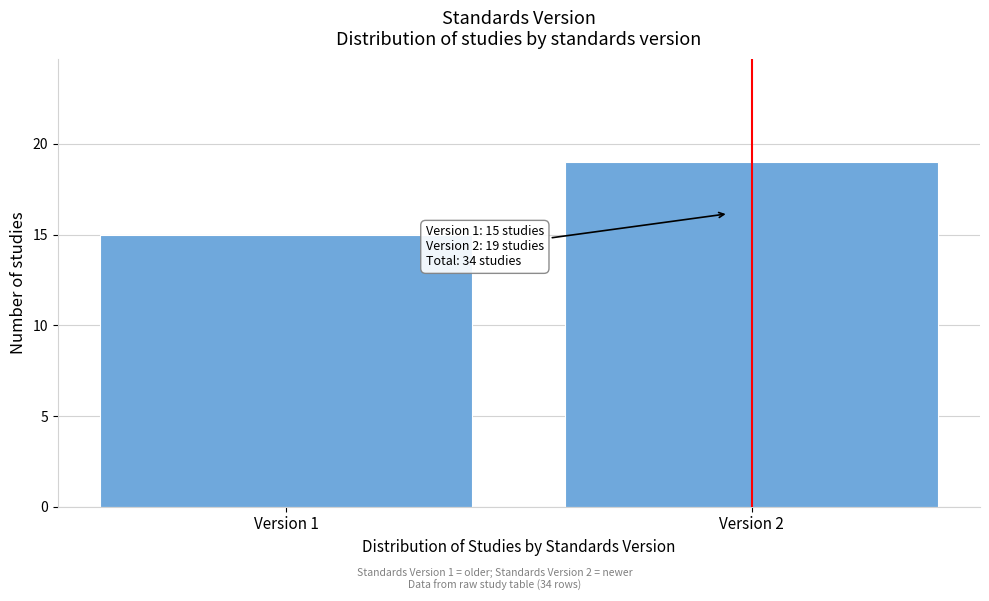

Reading left to right, what are all the values shown in this chart?

15	19